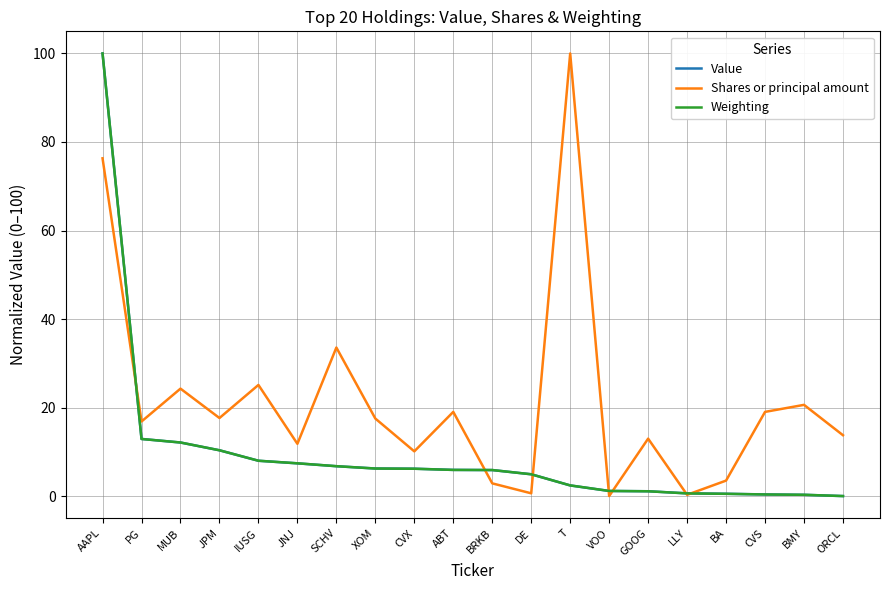

What is the average value of the Shares or principal amount series?

21.3